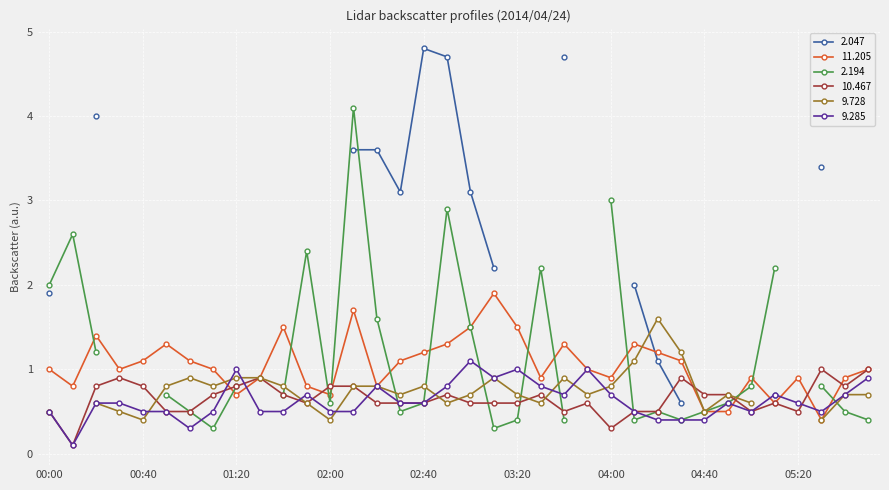

True or false: 10.467 has more than 2 points higher than both neighbors.

True